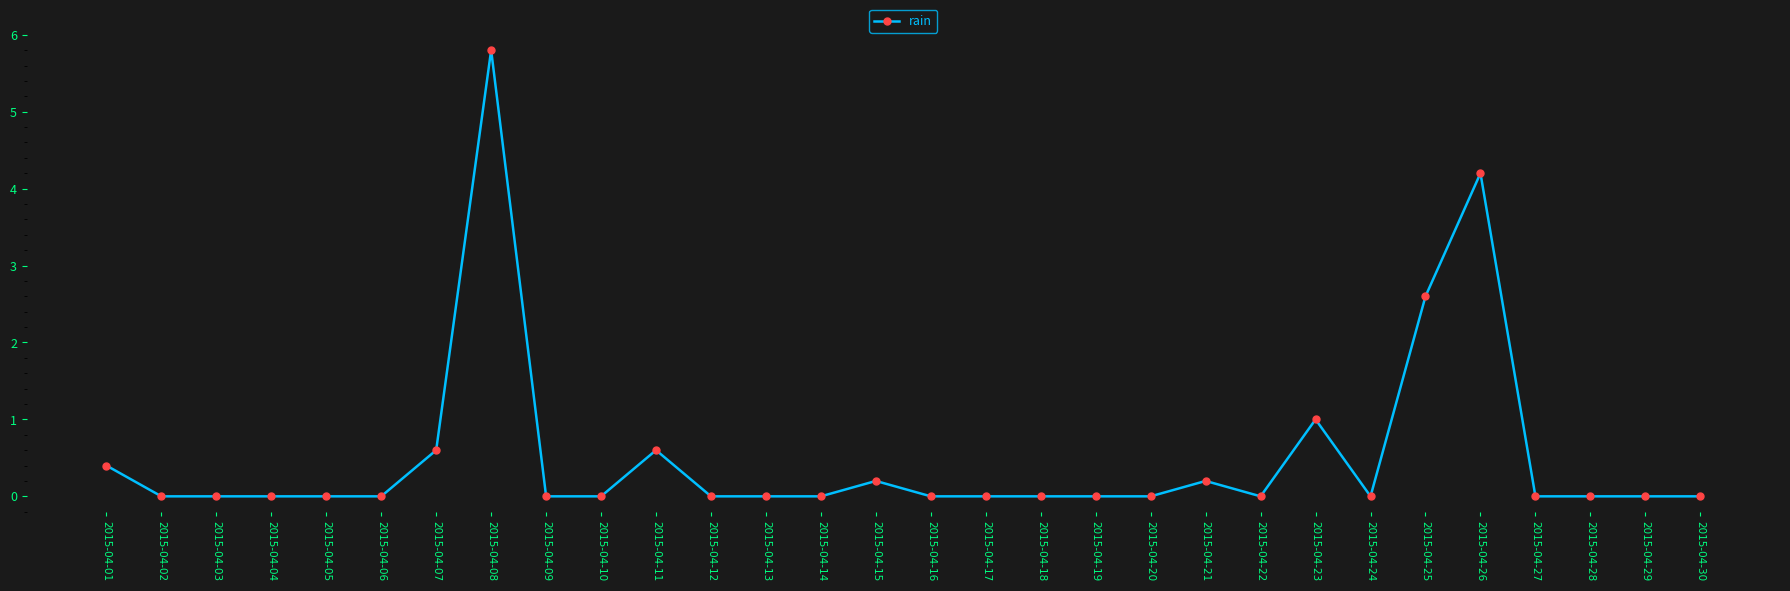

The chart shows a value of 1.0 at 2015-04-23. True or false?

True